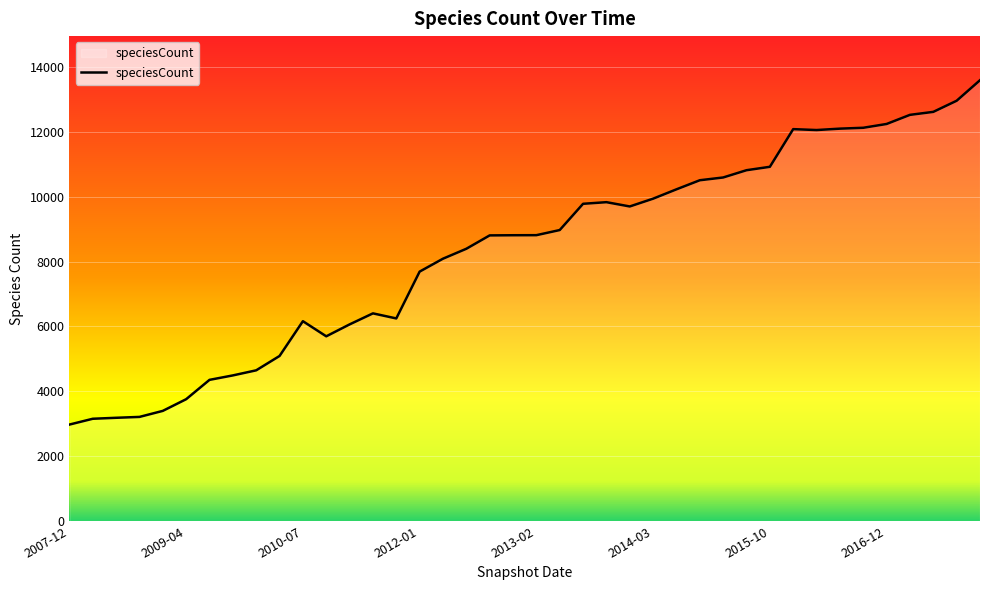

What is the difference between the maximum and minimum values?

10613